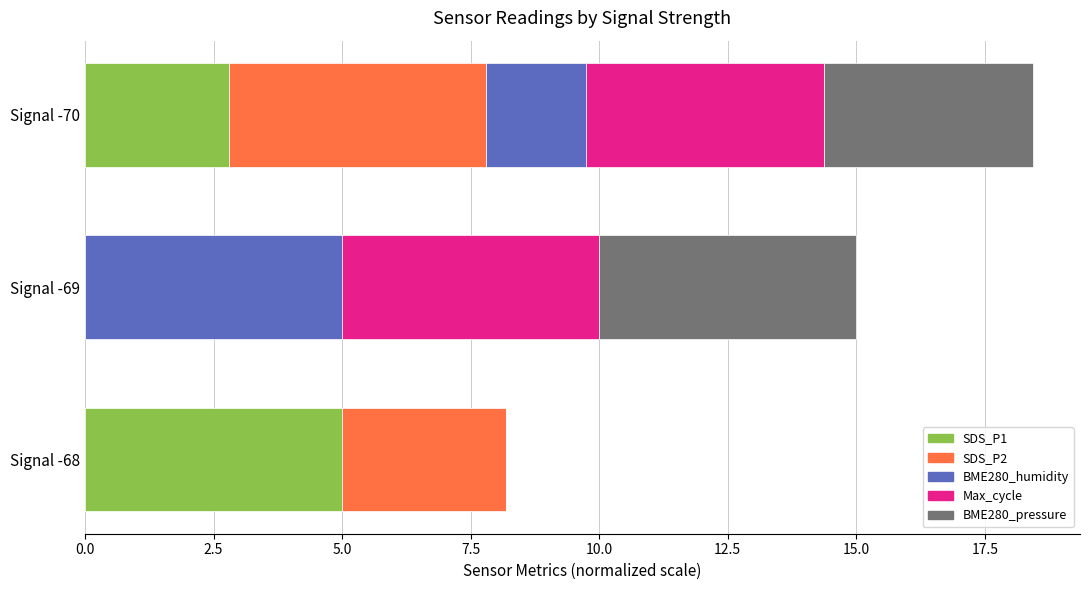

At which category is the sum across all series the highest?

Signal -70